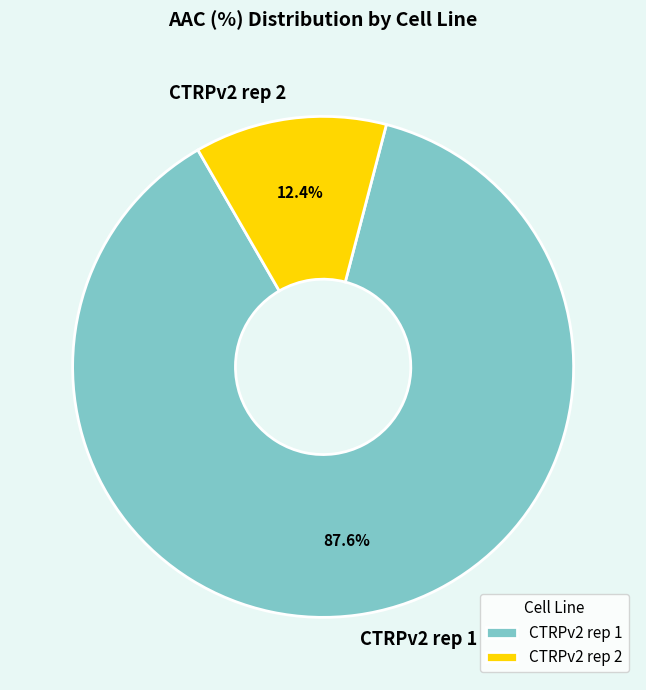

To the nearest percent, what is the difference between the CTRPv2 rep 1 and CTRPv2 rep 2 slice percentages?

75%